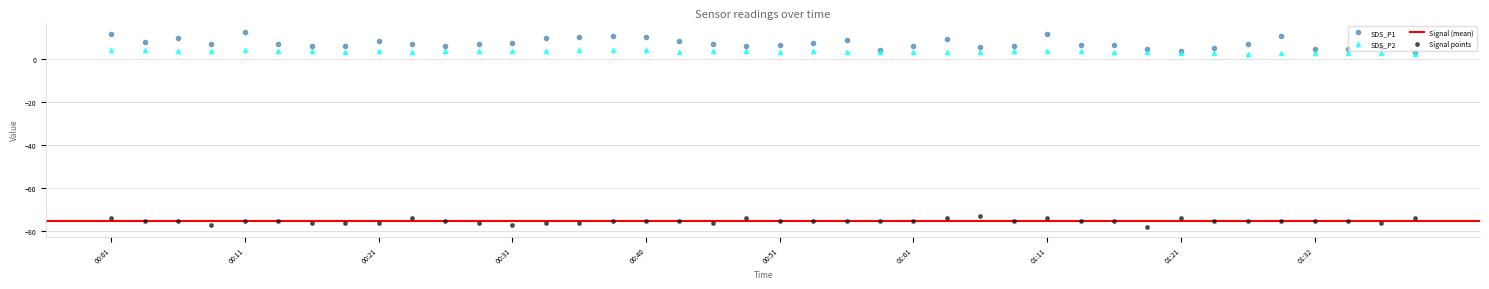

At how many categories does at least one series exceed -74?

40